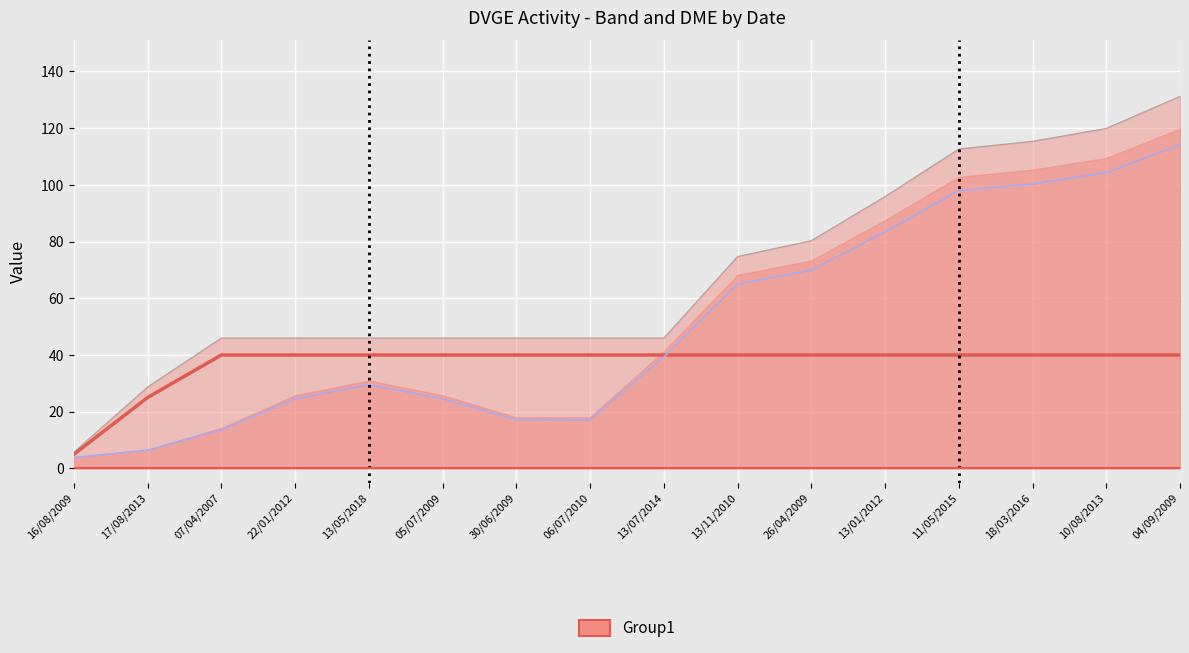

What is the sum of the DME (normalized) values at 26/04/2009 and 04/09/2009?

184.0